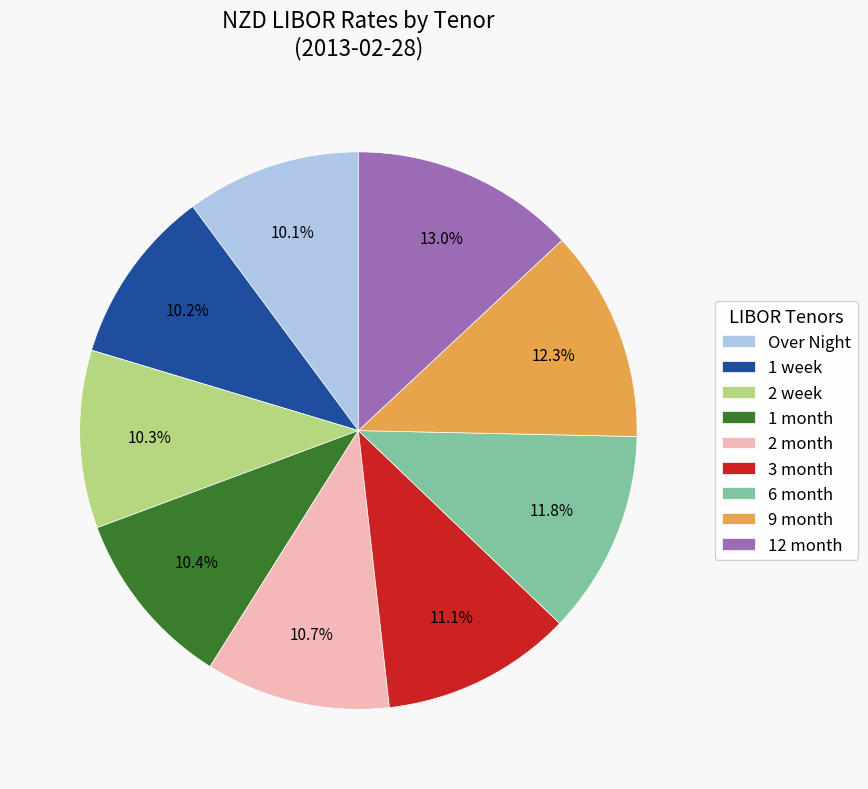

To the nearest percent, what portion does 3 month represent?

11%